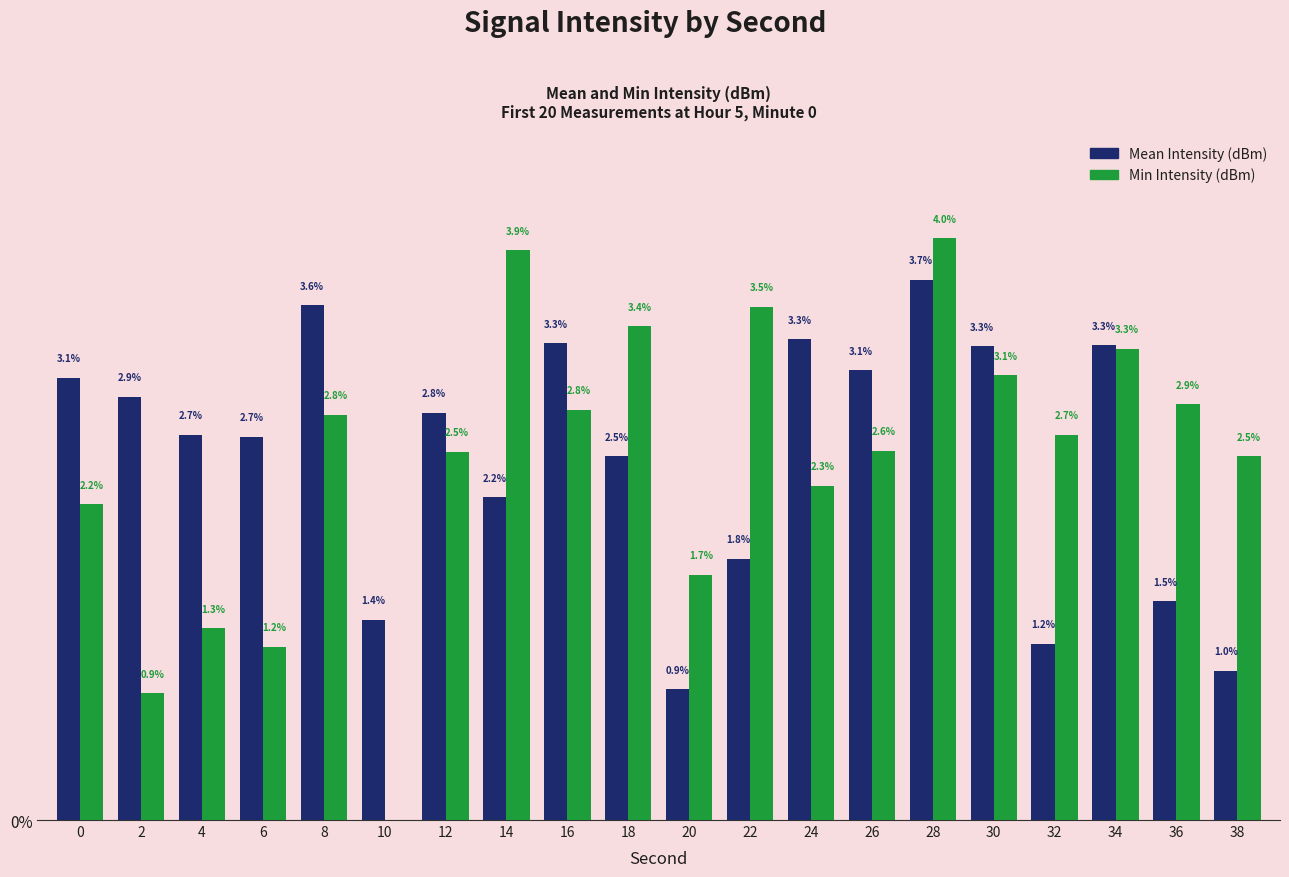

Between 28 and 34, which series saw the biggest shift?

Min Intensity (dBm)